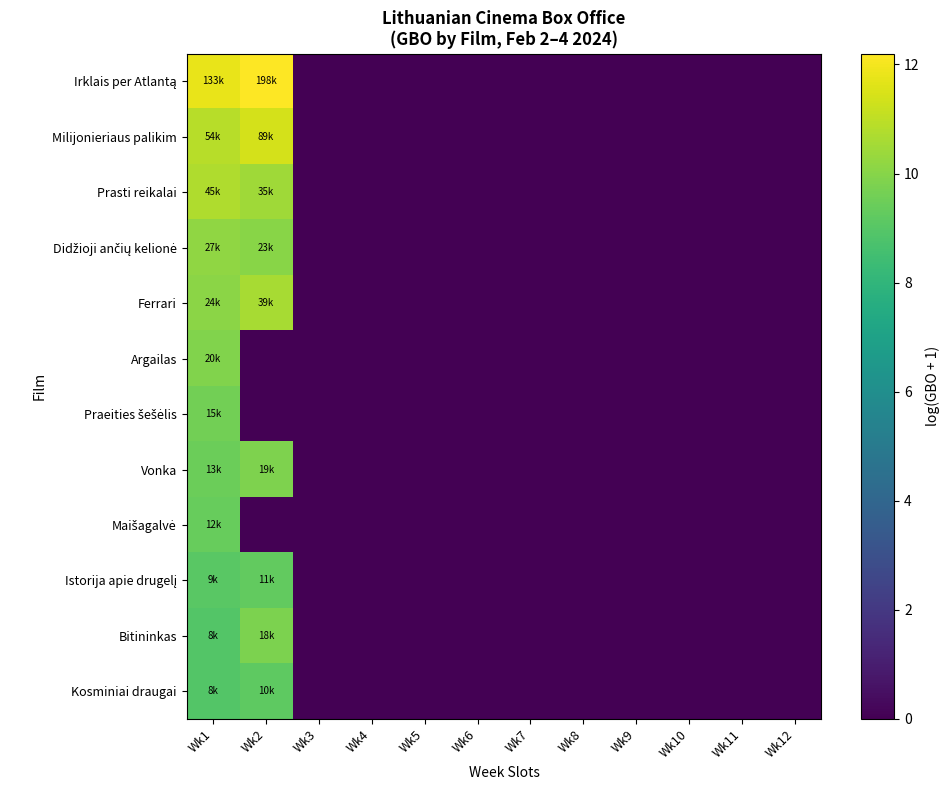

At which category is the sum across all series the highest?

Wk1